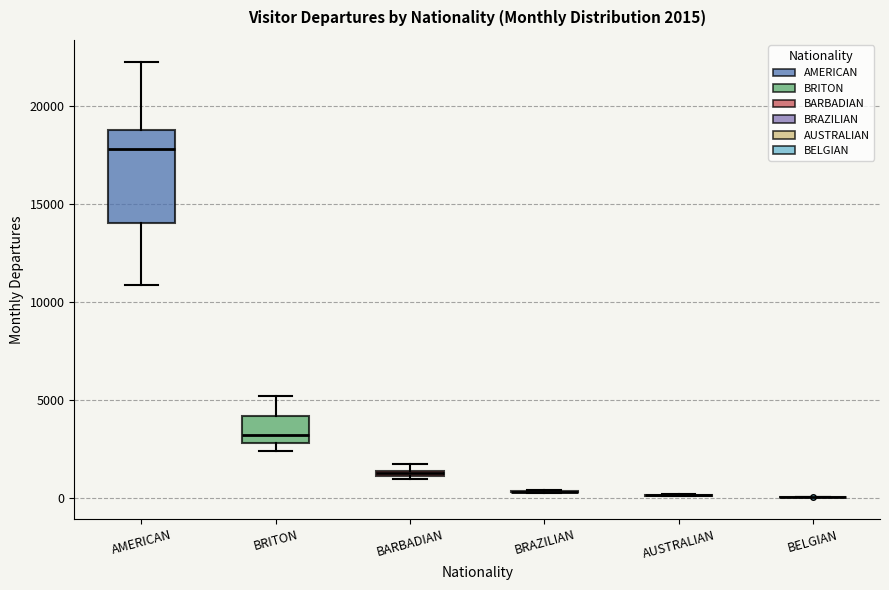

Comparing the boxes themselves (not the whiskers), which one is the tallest?

AMERICAN